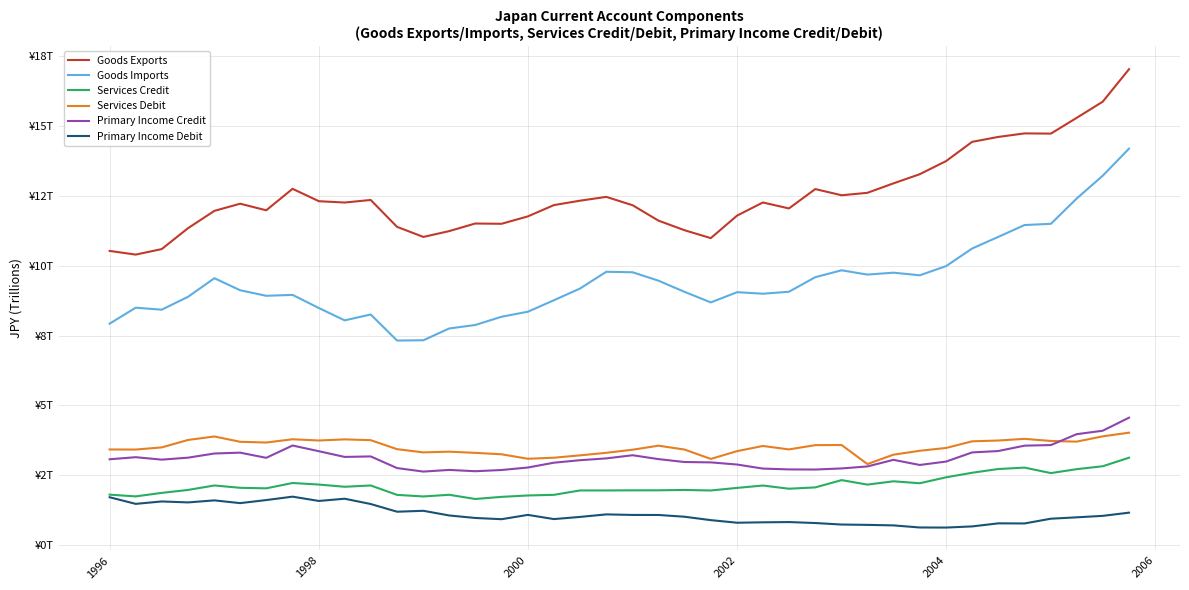

At how many categories does at least one series exceed 4?

40